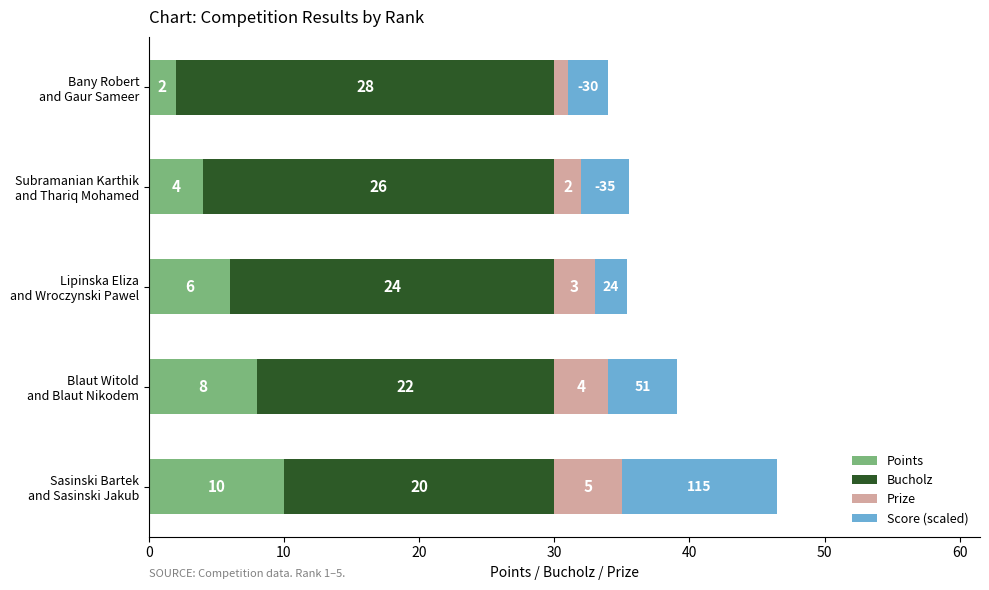

How many Points values are between 4 and 8?

3